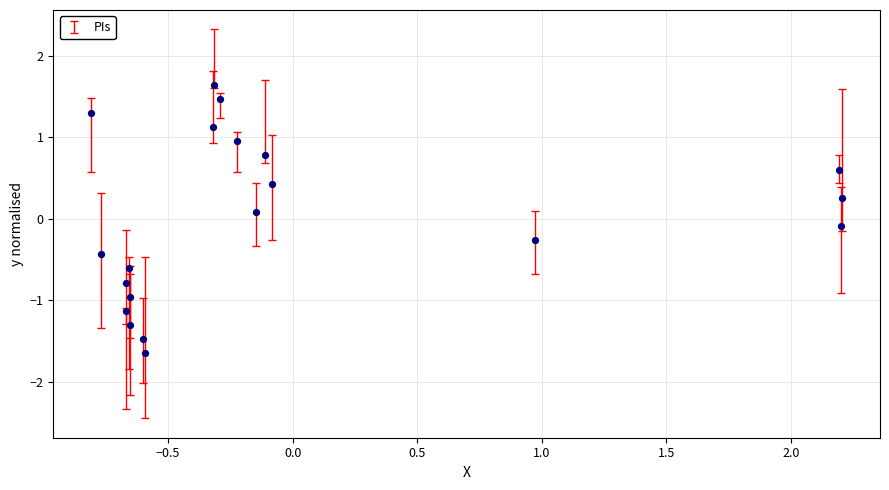

What is the range of Y values (max minus min)?

3.3